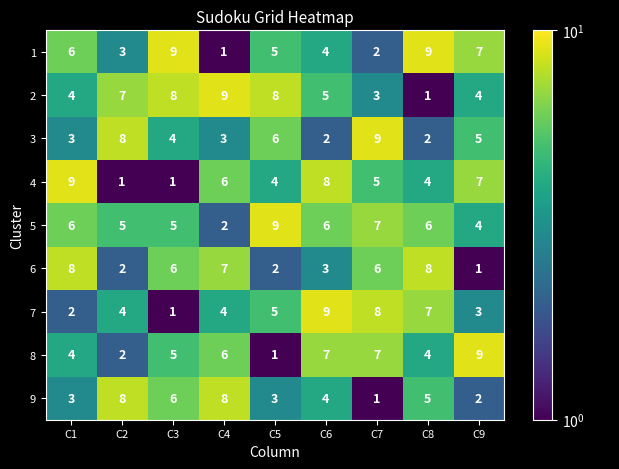

The value of 7 at C8 is 12. True or false?

False